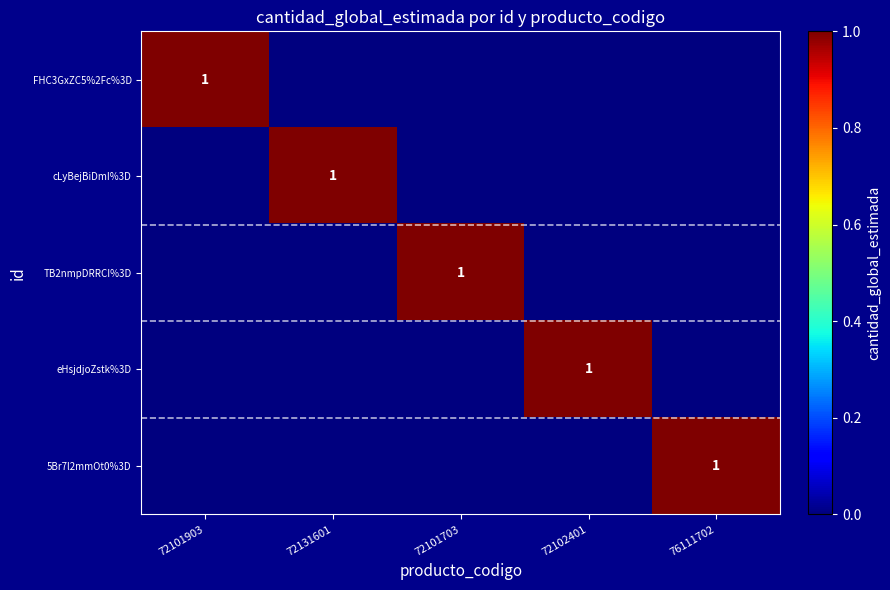

The value of cLyBejBiDmI%3D at 72131601 is 1. True or false?

True